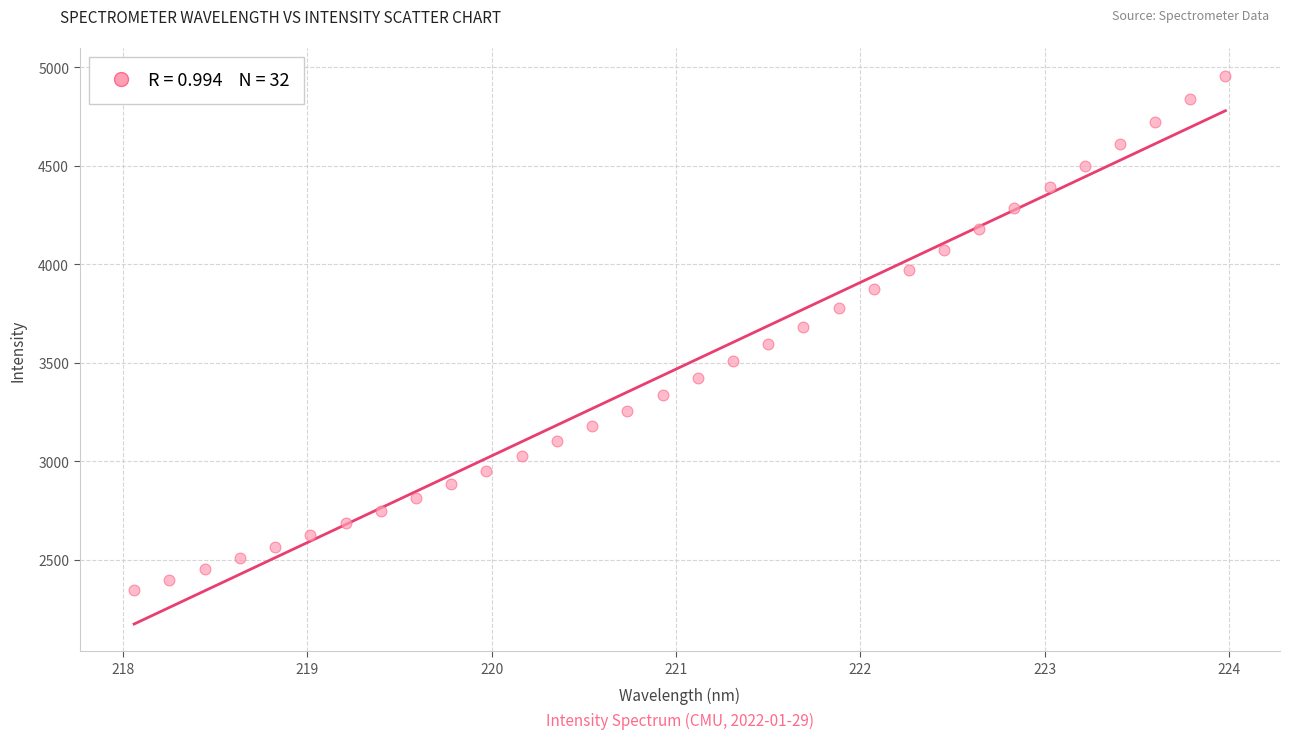

What is the range of X values (max minus min)?

5.9